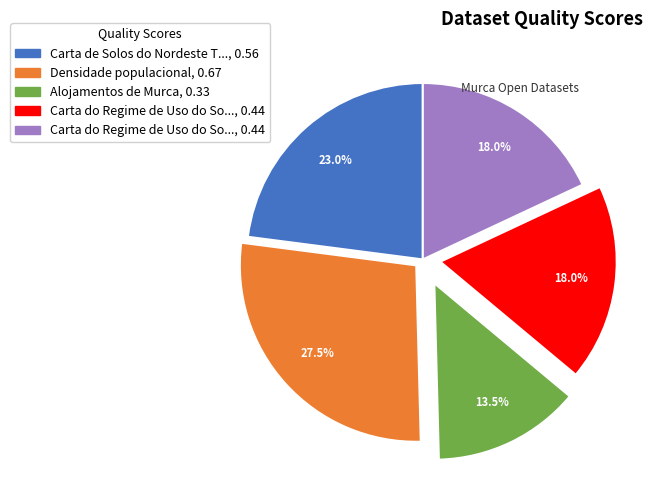

To the nearest percent, what is the difference between the largest and smallest slice percentages?

14%